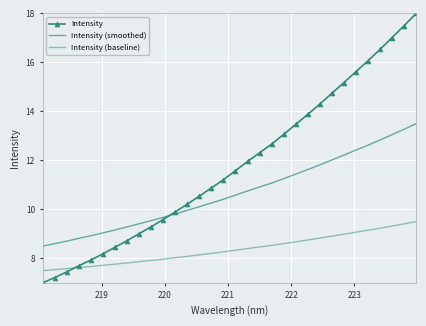

At how many categories does at least one series exceed 17?

3